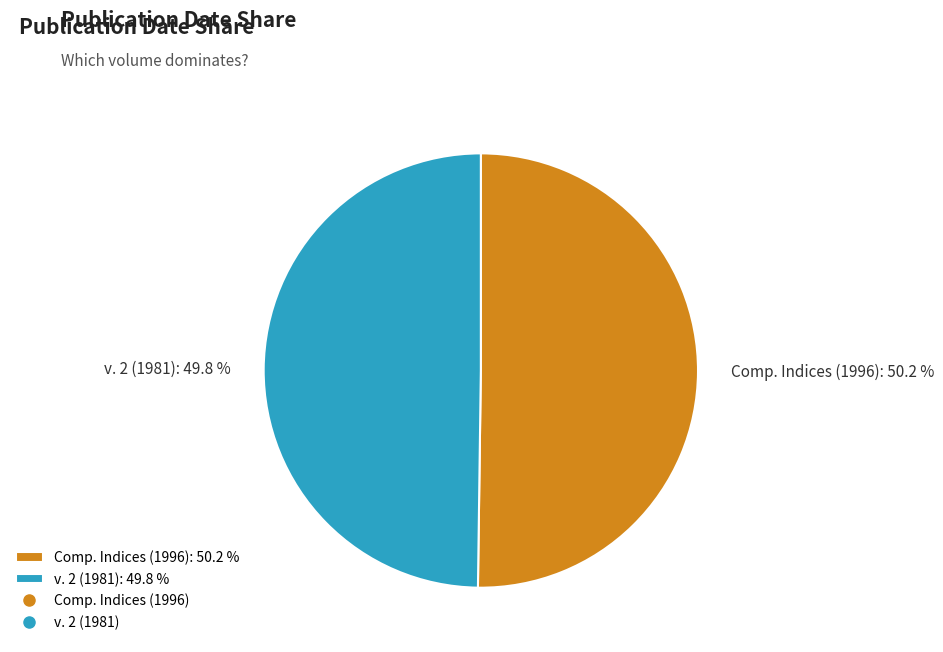

Is there any slice that represents more than half of the pie?

Yes